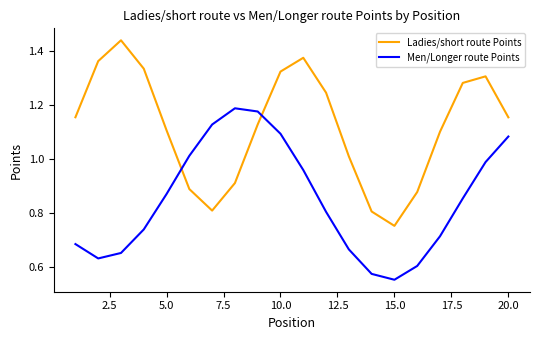

How many intersections are there between Men/Longer route Points and Ladies/short route Points?

2